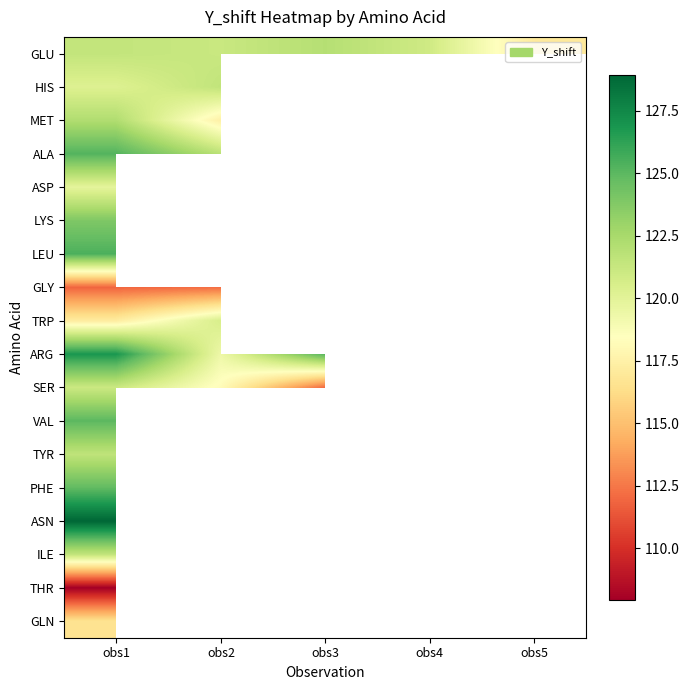

True or false: ALA has a value of 186.6 at obs1.

False